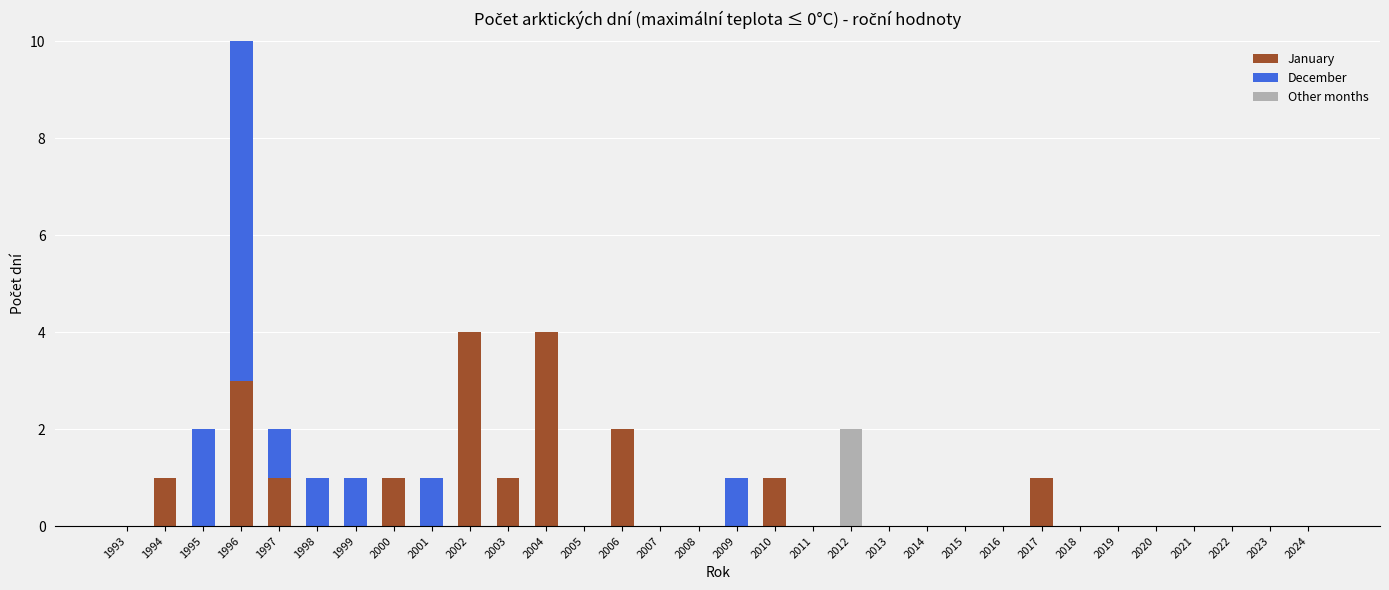

Does the chart contain stacked bars?

Yes